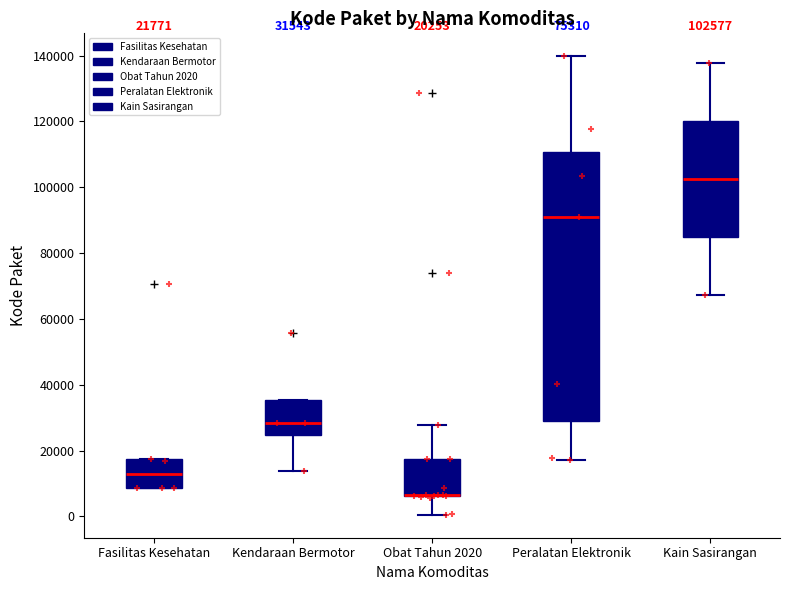

Which box is the tallest, from its lower edge to its upper edge?

Peralatan Elektronik